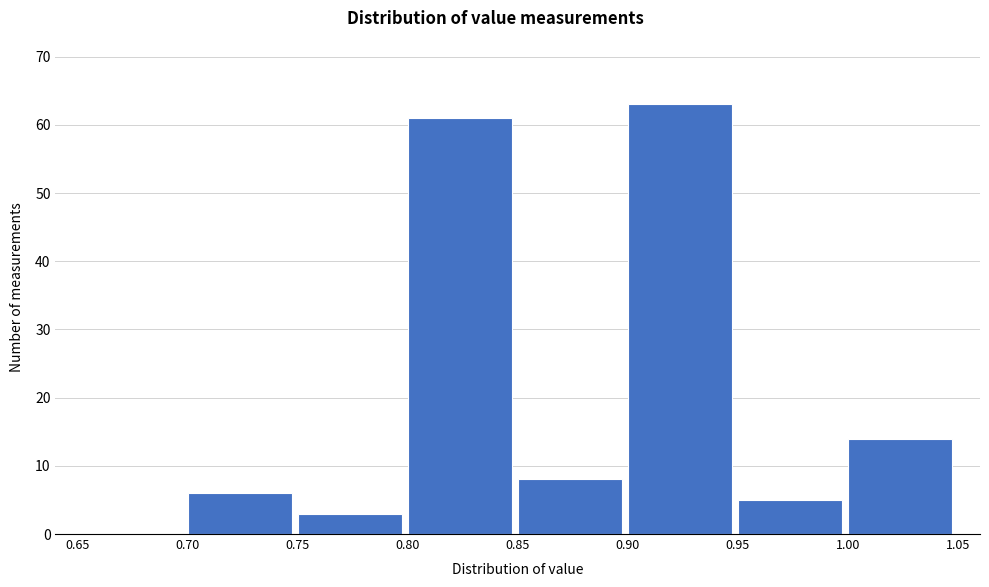

What is the height of the bar covering 0.95 to 1.00 on the x-axis? The values are not printed on the chart, so give them approximately, as read against the axis.

5